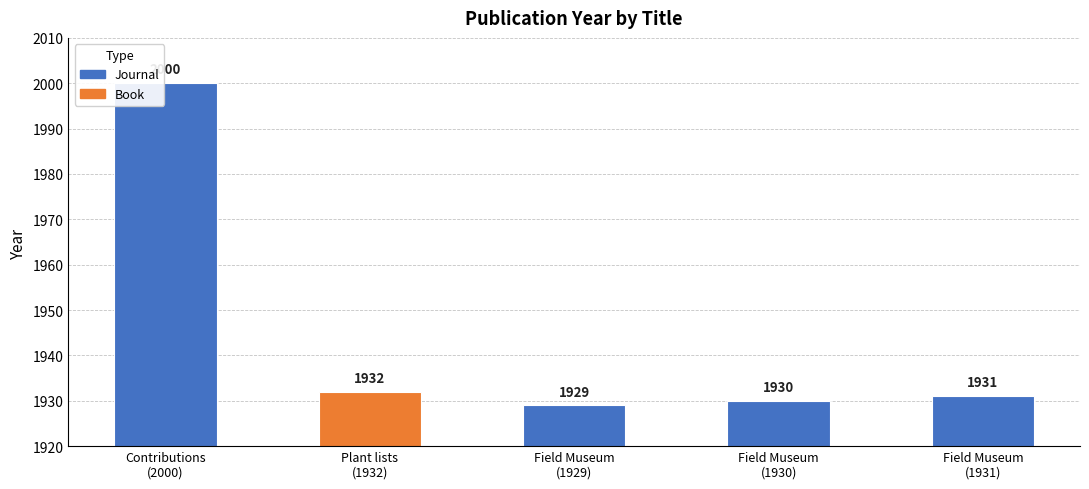

What is the label of the 5th bar from the right?

Contributions (2000)